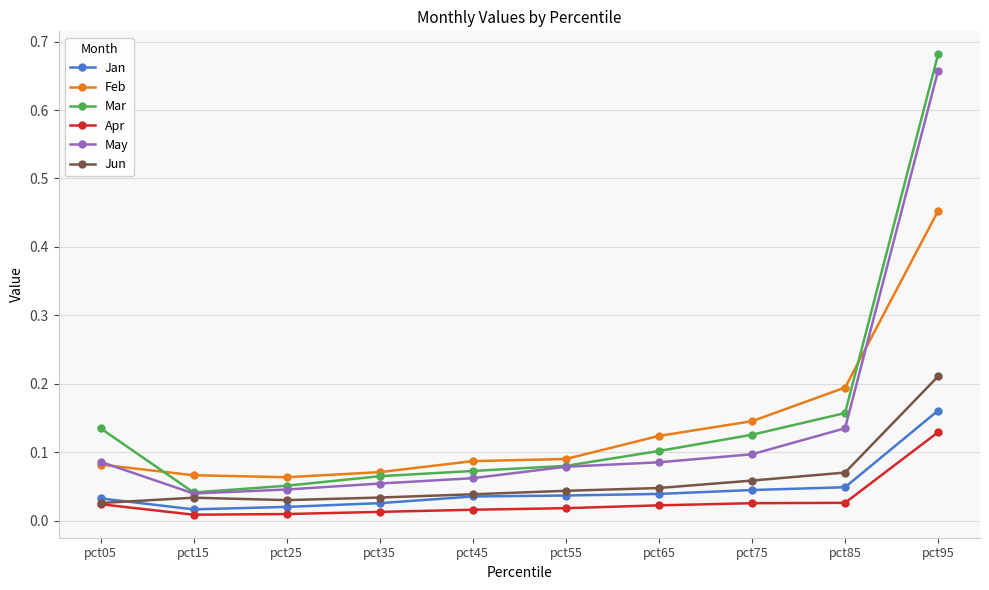

True or false: Mar has a value of 0.1 at pct25.

True